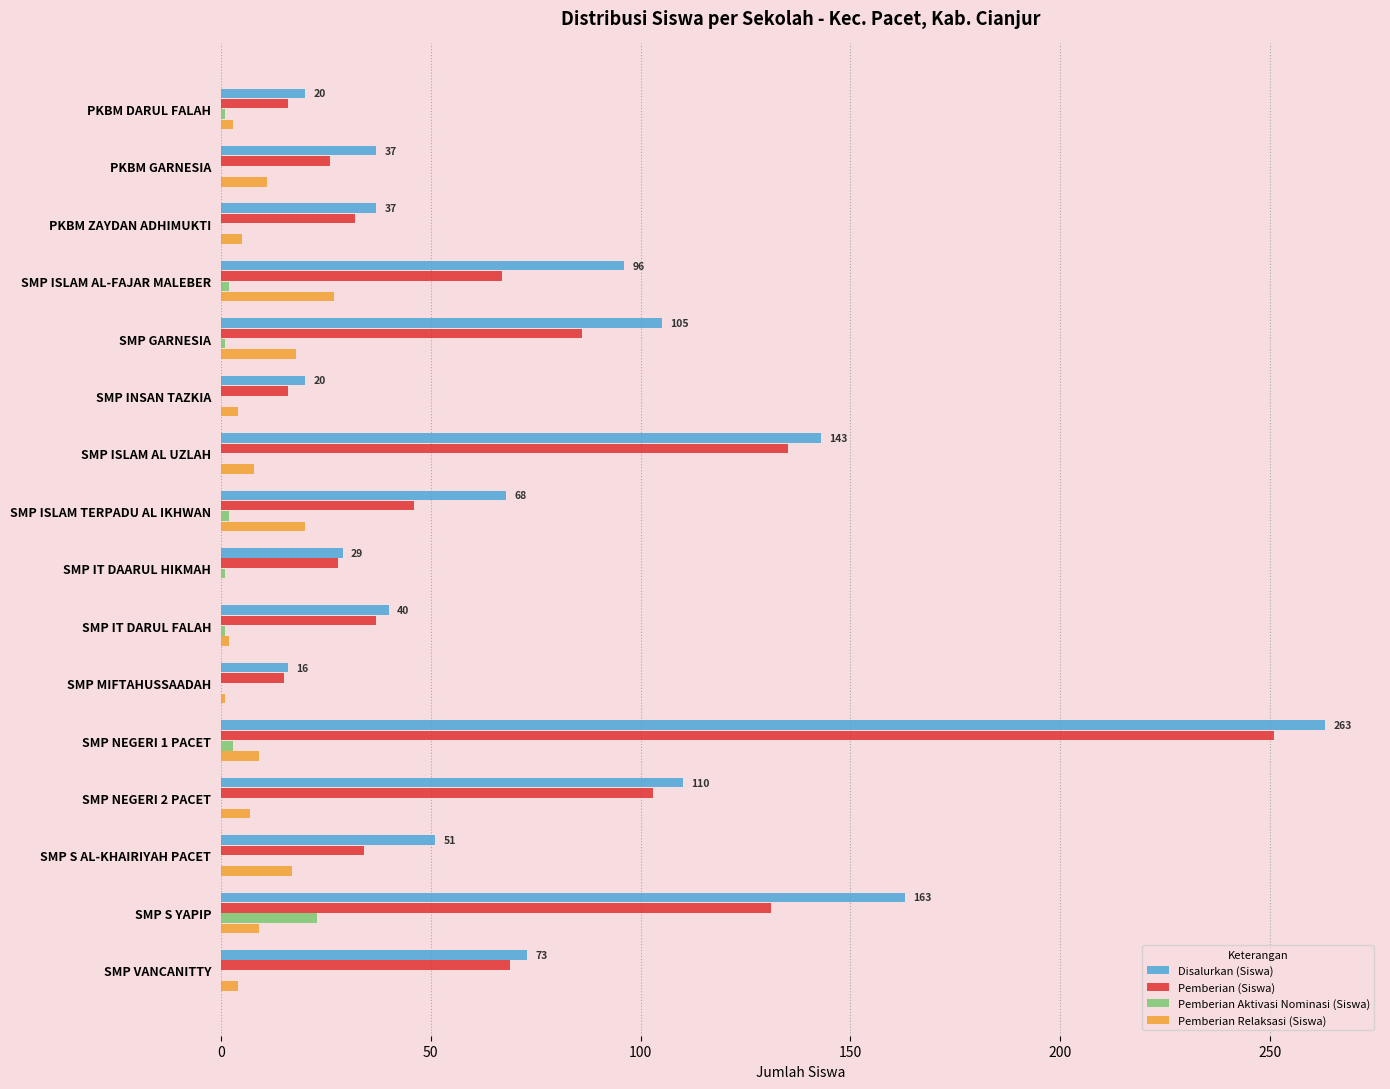

Which category has the highest value in the Pemberian Aktivasi Nominasi (Siswa) series?

SMP S YAPIP